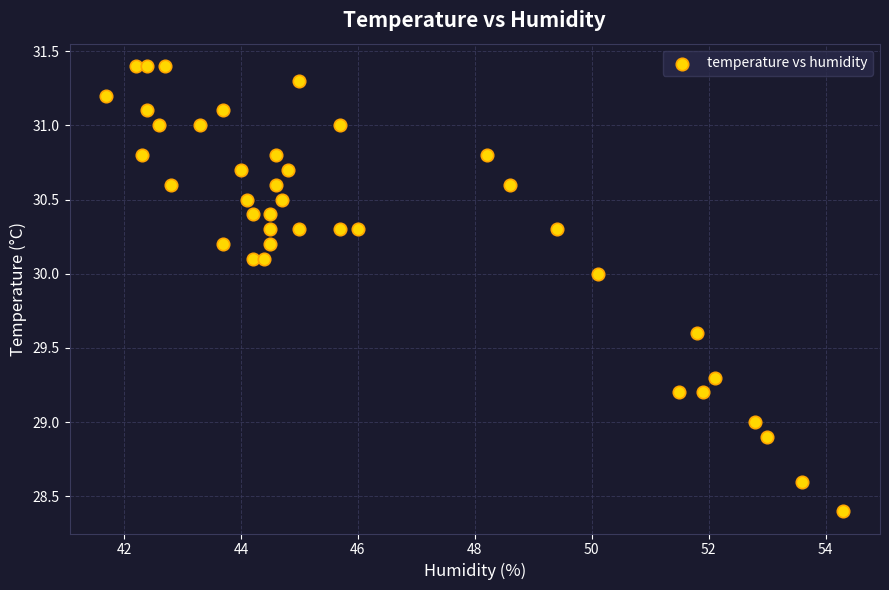

What is the range of Y values (max minus min)?

3.0